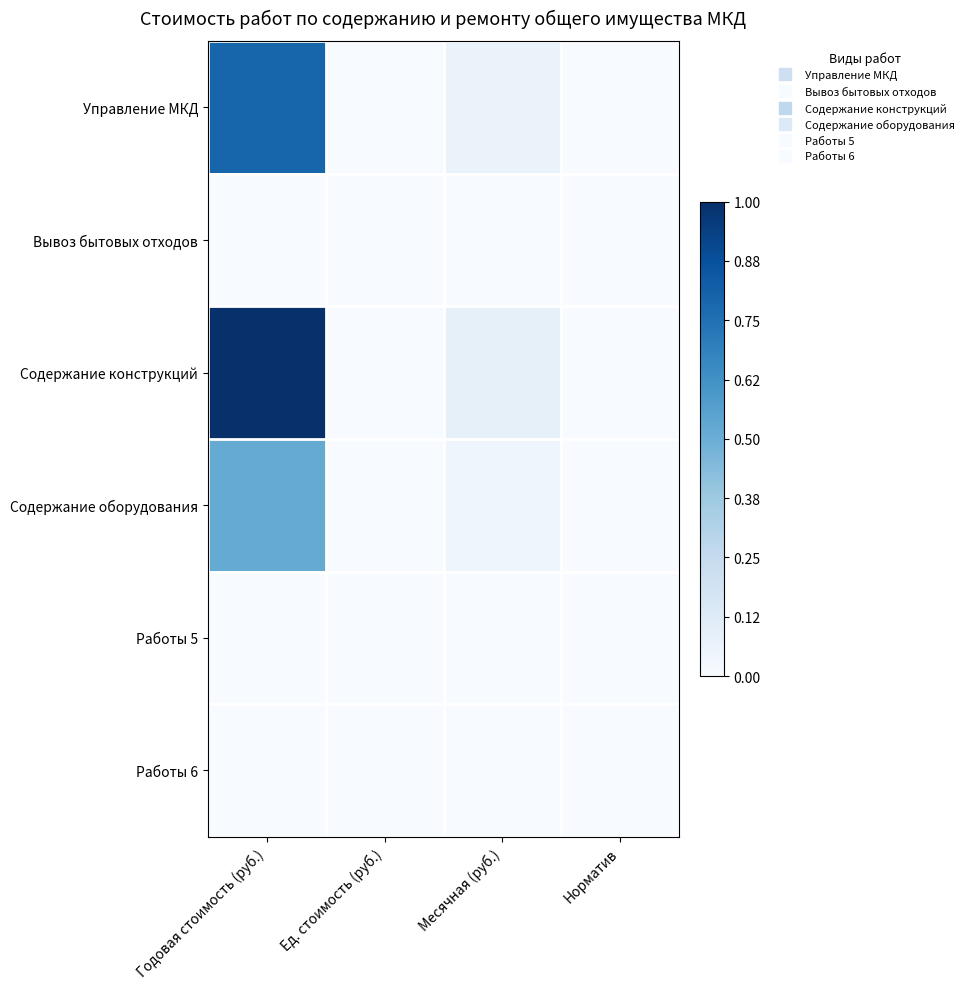

List the series in order of their peak value, lowest first.

Вывоз бытовых отходов, Работы 5, Работы 6, Содержание оборудования, Управление МКД, Содержание конструкций